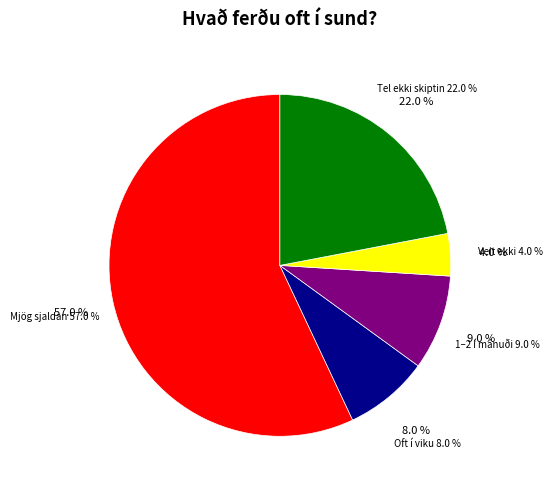

True or false: Oft í viku accounts for 8% of the total.

True